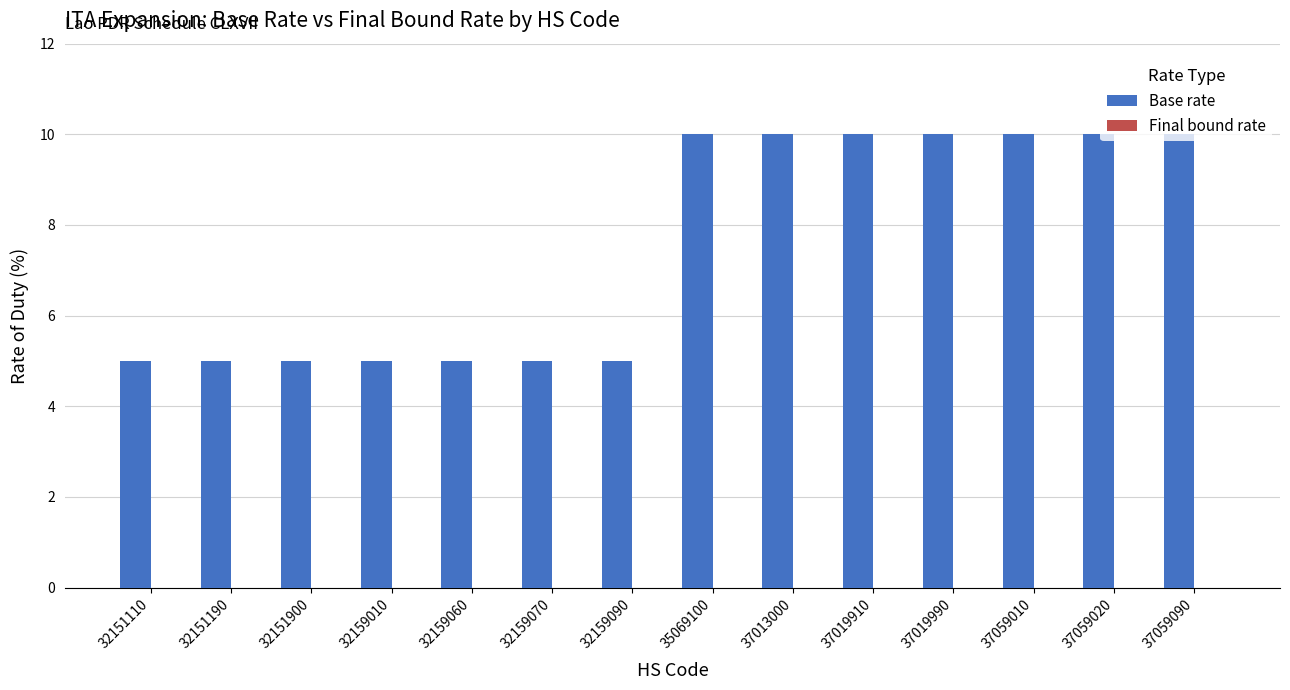

Which has a higher value, 32159070 or 37019910?

37019910